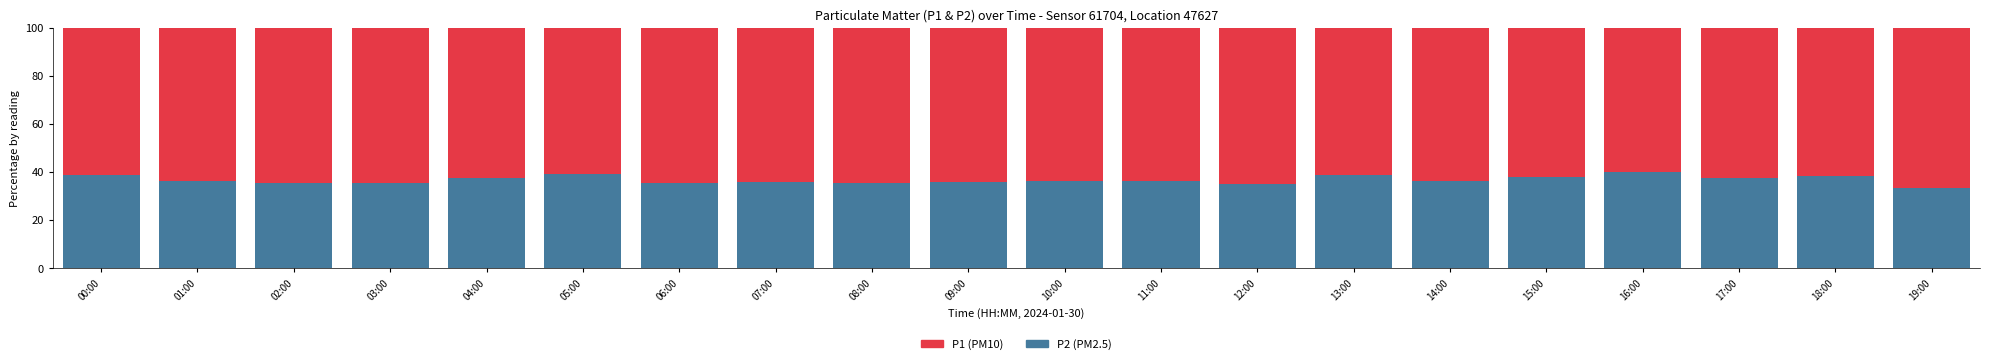

What is the total value across all series at 08:00?

100.0